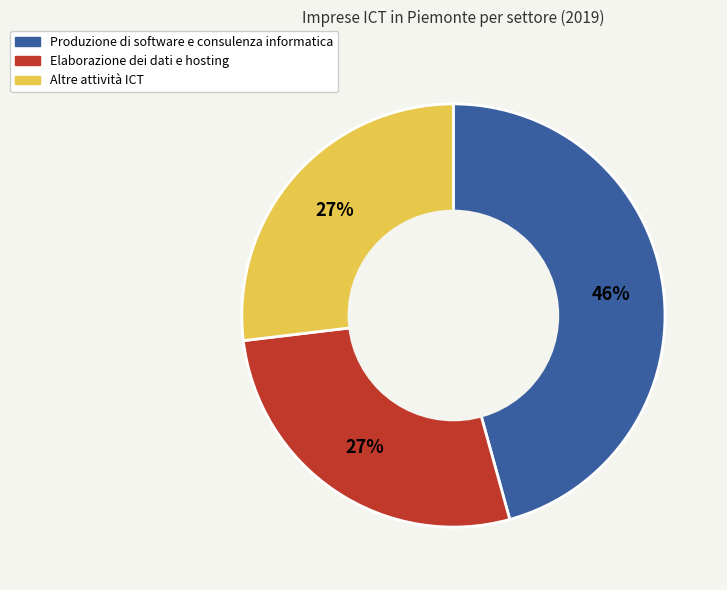

Is there any slice that represents more than half of the pie?

No